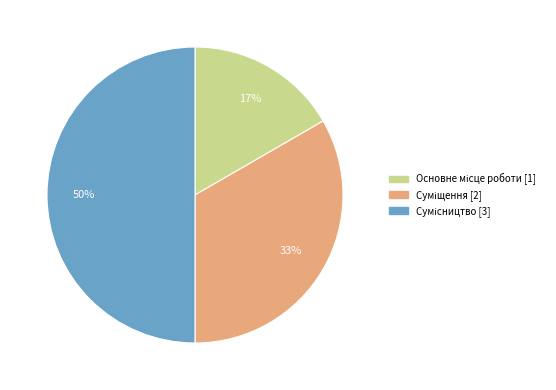

To the nearest percent, what is the difference between the largest and smallest slice percentages?

33%